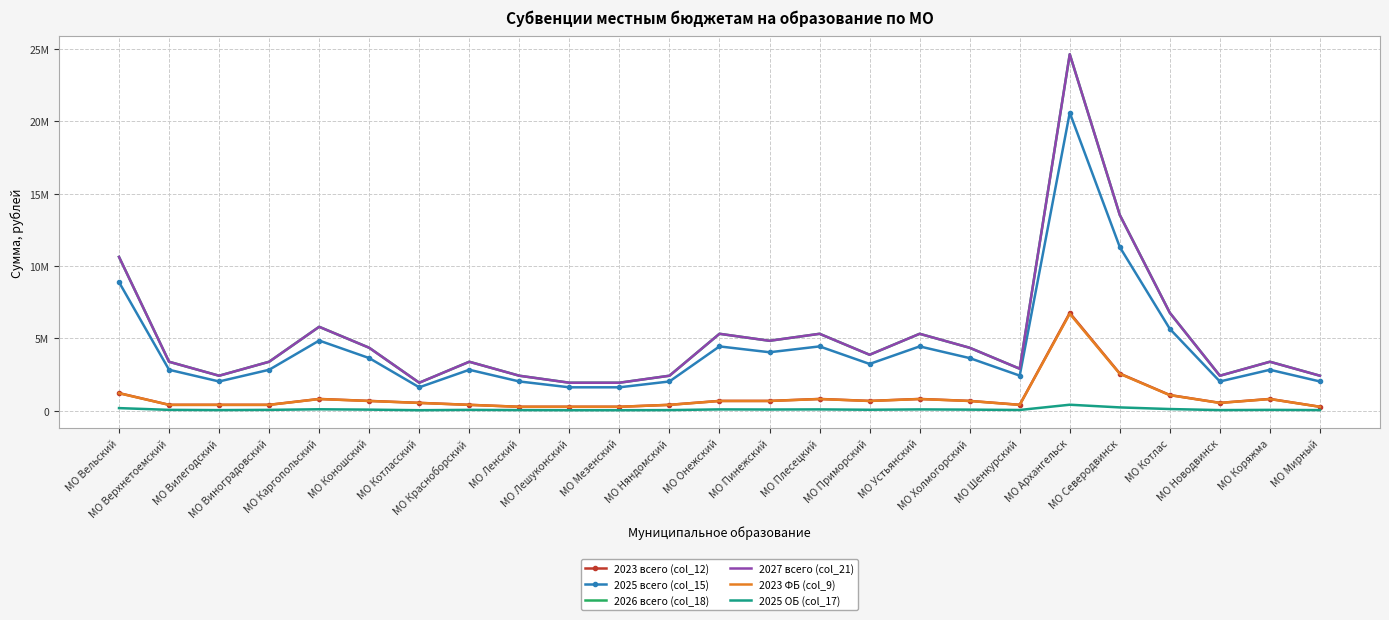

True or false: 2027 всего (col_21) and 2023 всего (col_12) cross at least once.

False